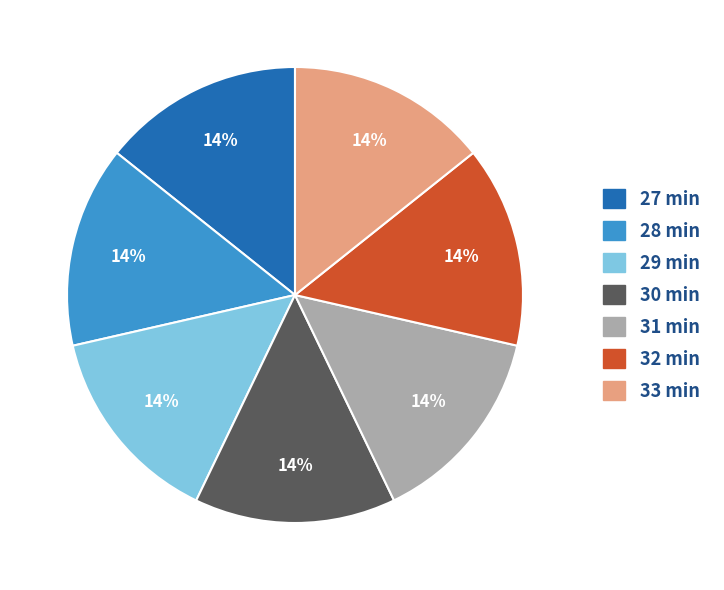

To the nearest percent, what is the average slice percentage?

14%